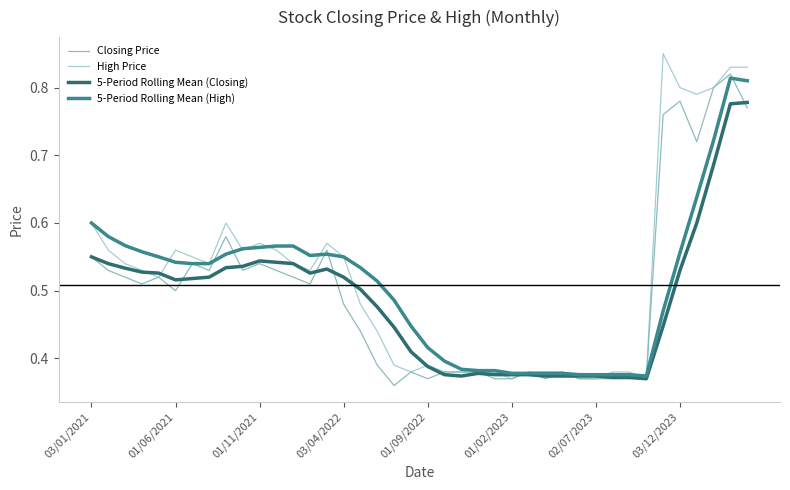

How many lines are shown in the chart?

4